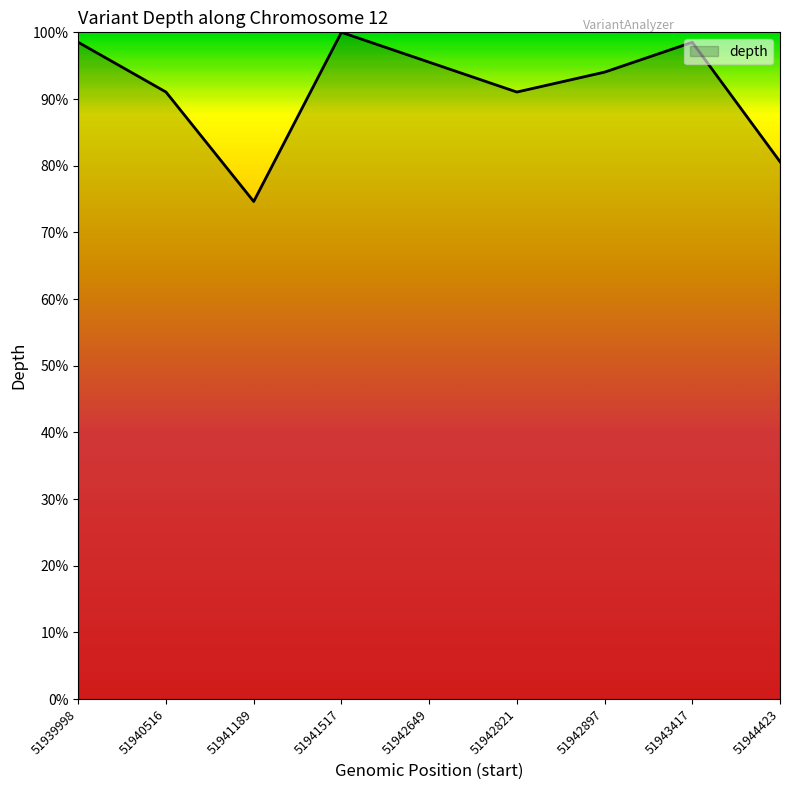

The chart shows a value of 95.5 at 51942649. True or false?

True